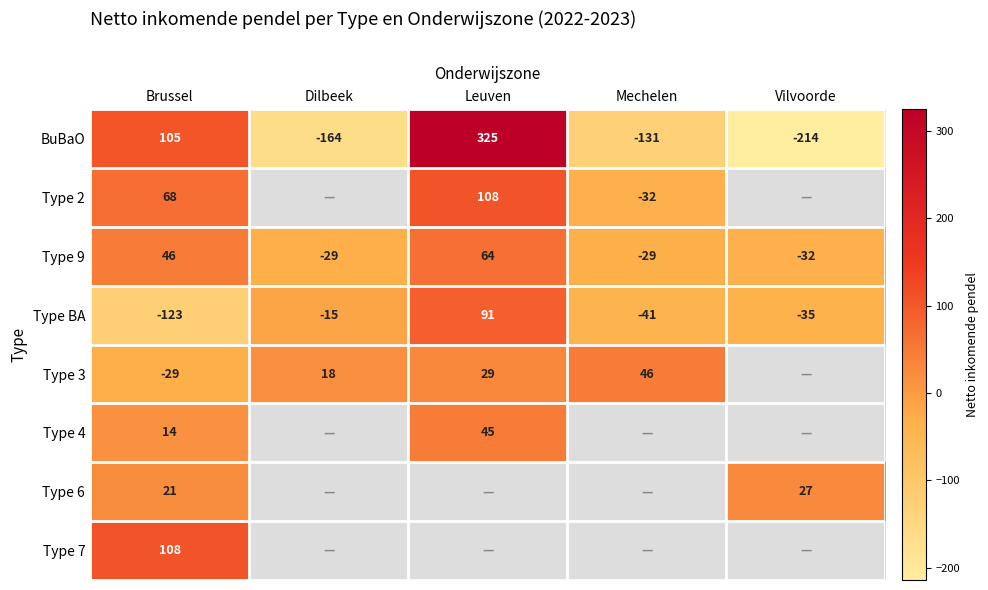

The value of Type 9 at Dilbeek is -29.0. True or false?

True